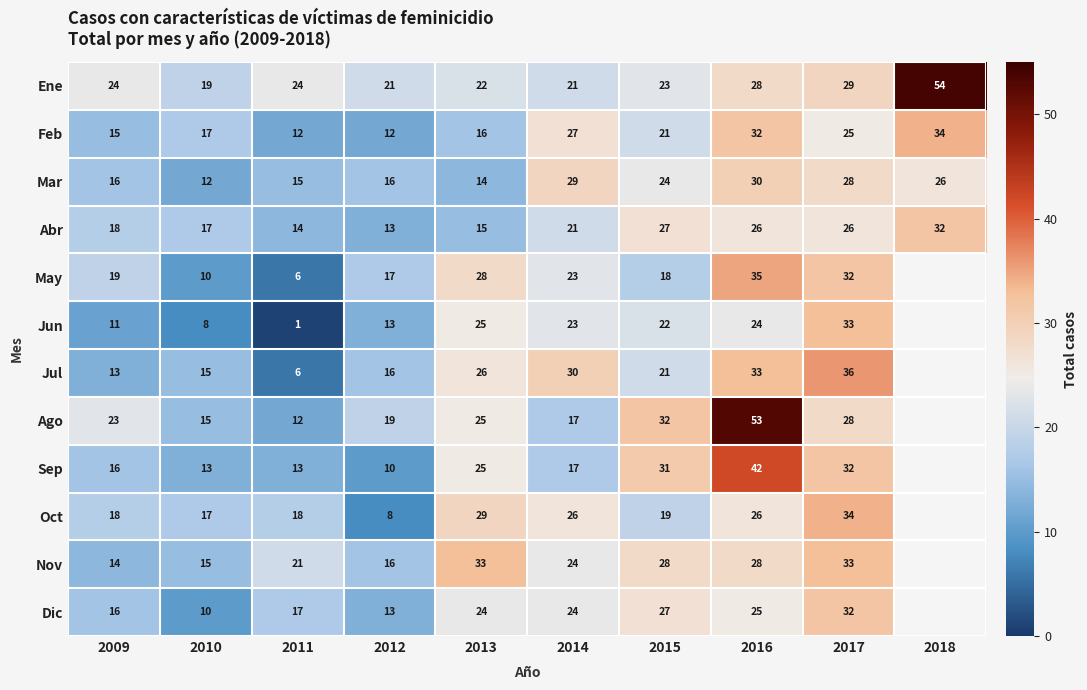

The value of Oct at 2012 is 2. True or false?

False